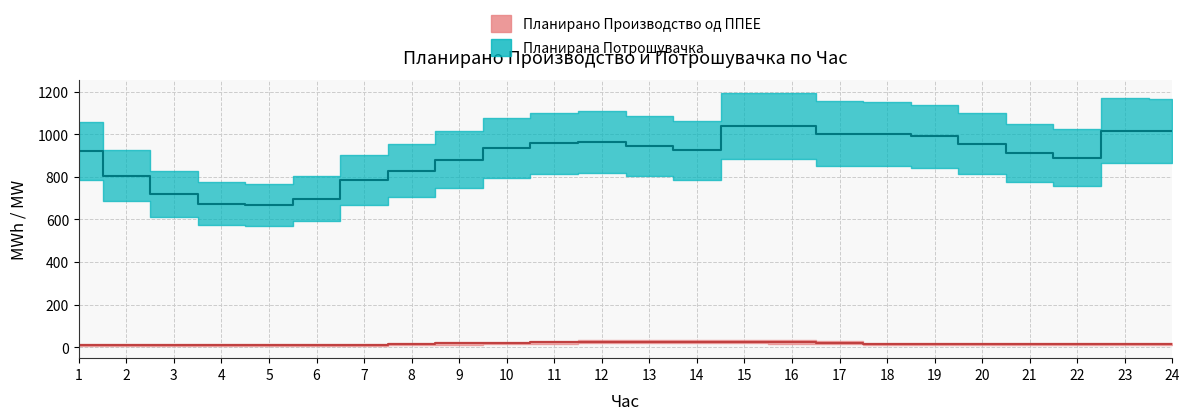

What is the average value of the Планирана Потрошувачка series?

898.6